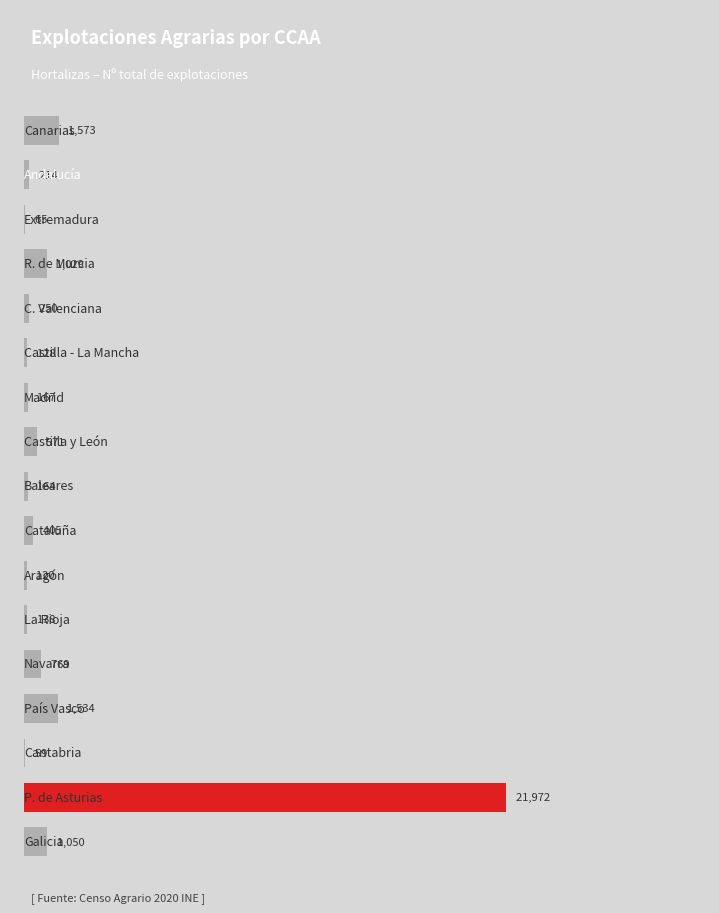

What is the greatest value displayed?

21972